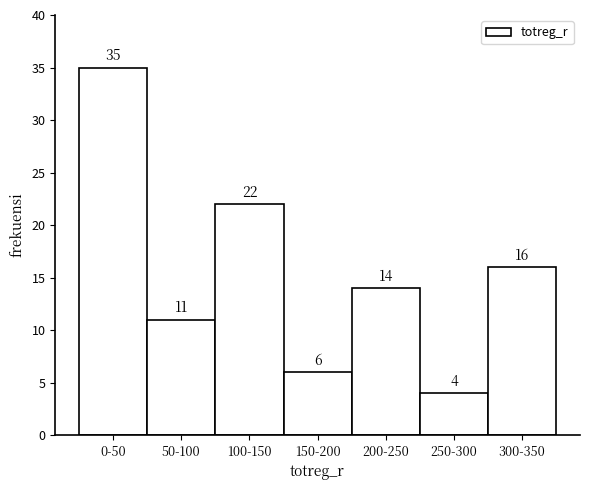

Reading right to left, what are all the values shown in this chart?

16	4	14	6	22	11	35